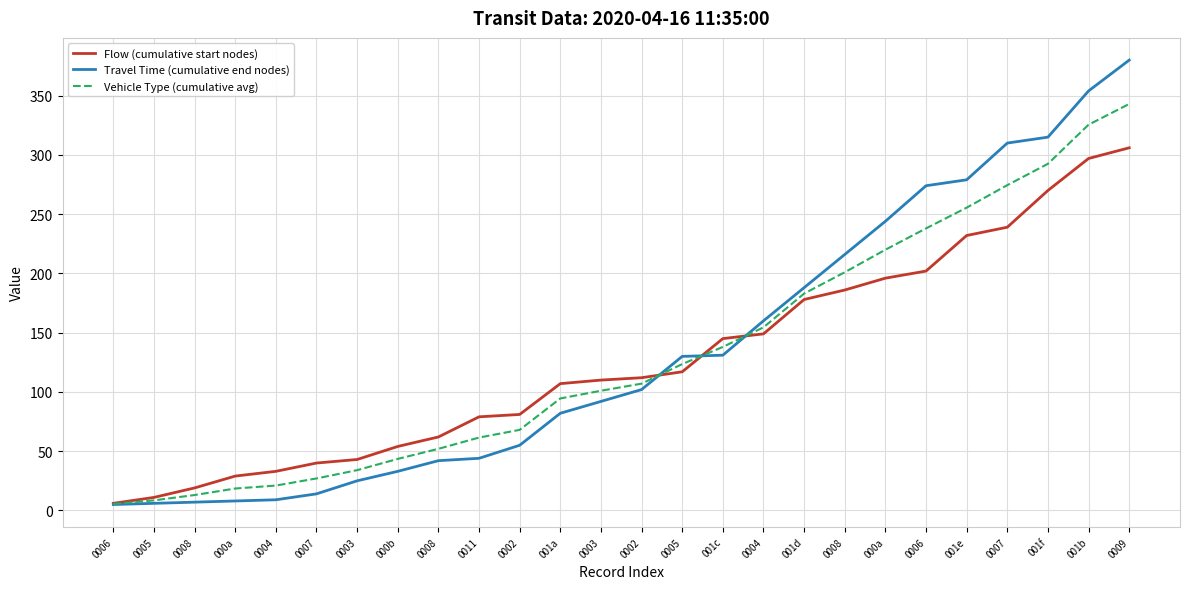

What are all the series names shown in the legend?

Flow (cumulative start nodes), Travel Time (cumulative end nodes), Vehicle Type (cumulative avg)